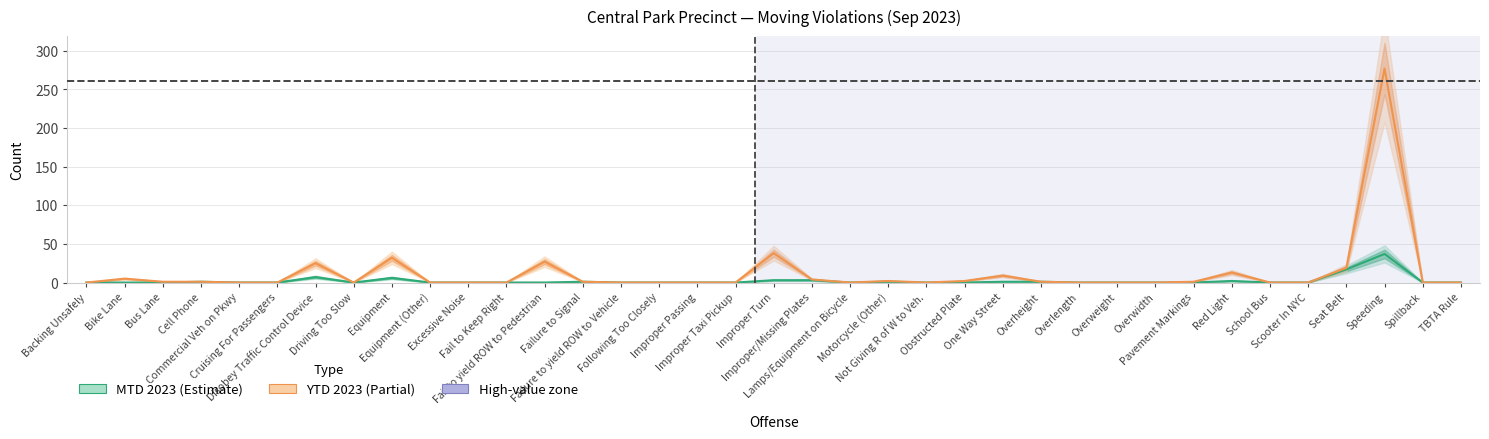

At which category does the chart reach its minimum across all series?

Backing Unsafely